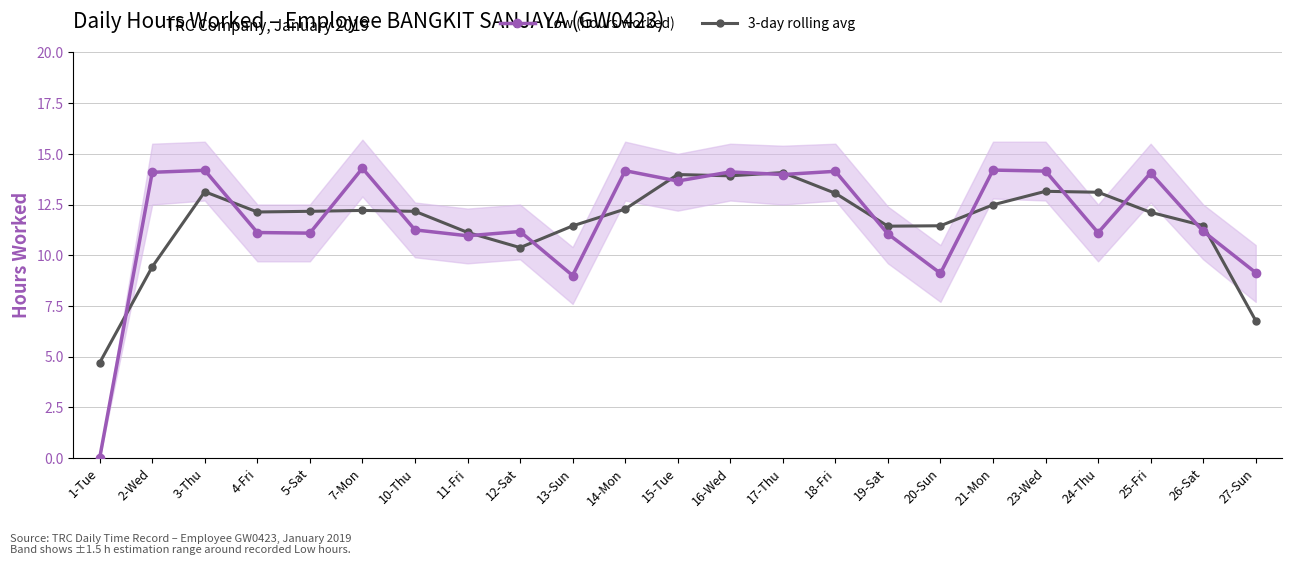

Between 24-Thu and 13-Sun, which is larger?

24-Thu